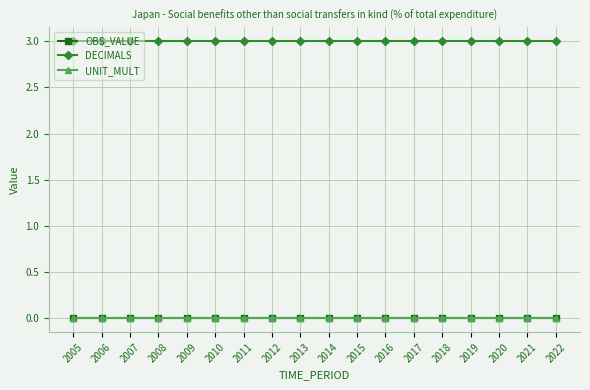

Is this an area chart (filled region under the line)?

No